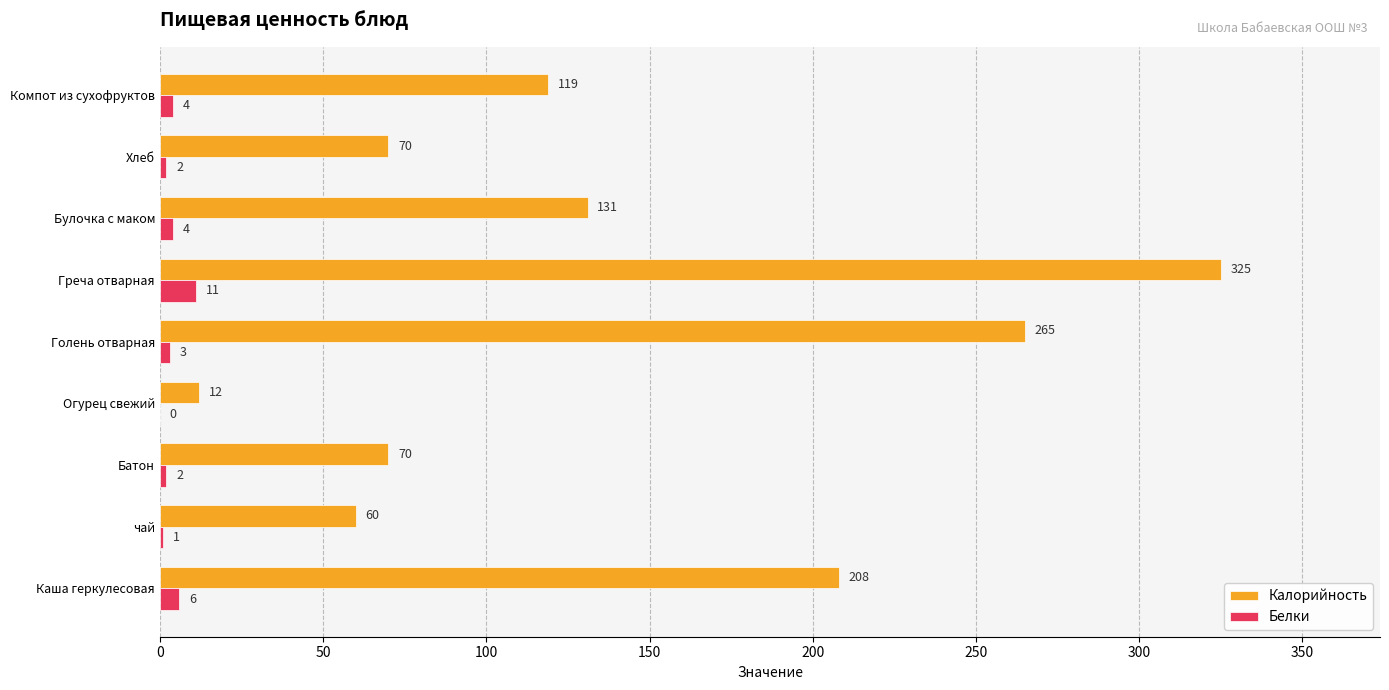

Is the value of Белки at Греча отварная greater than the value of Калорийность at Компот из сухофруктов?

No